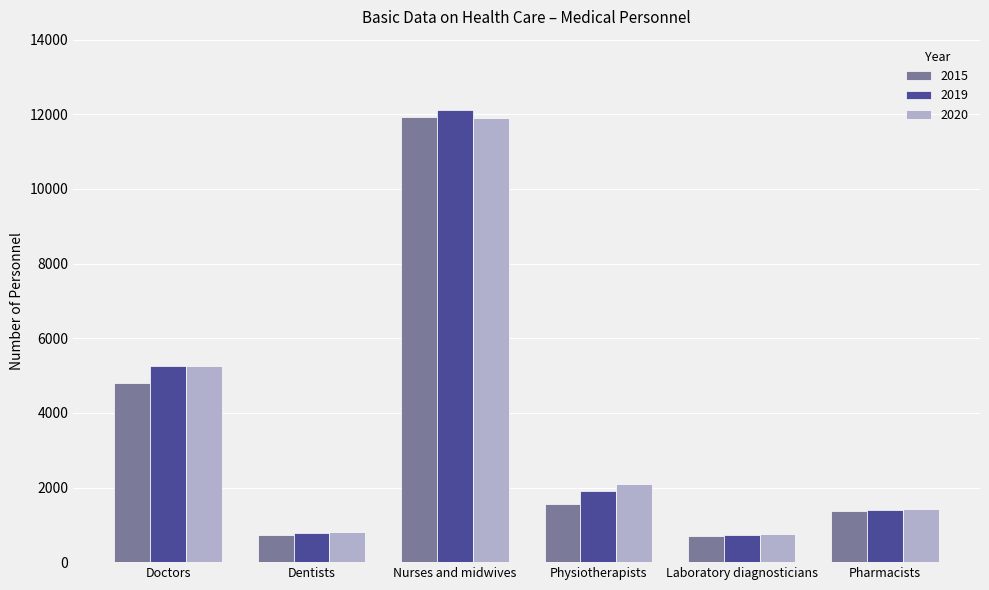

What is the difference between the highest and lowest values at Doctors?

442